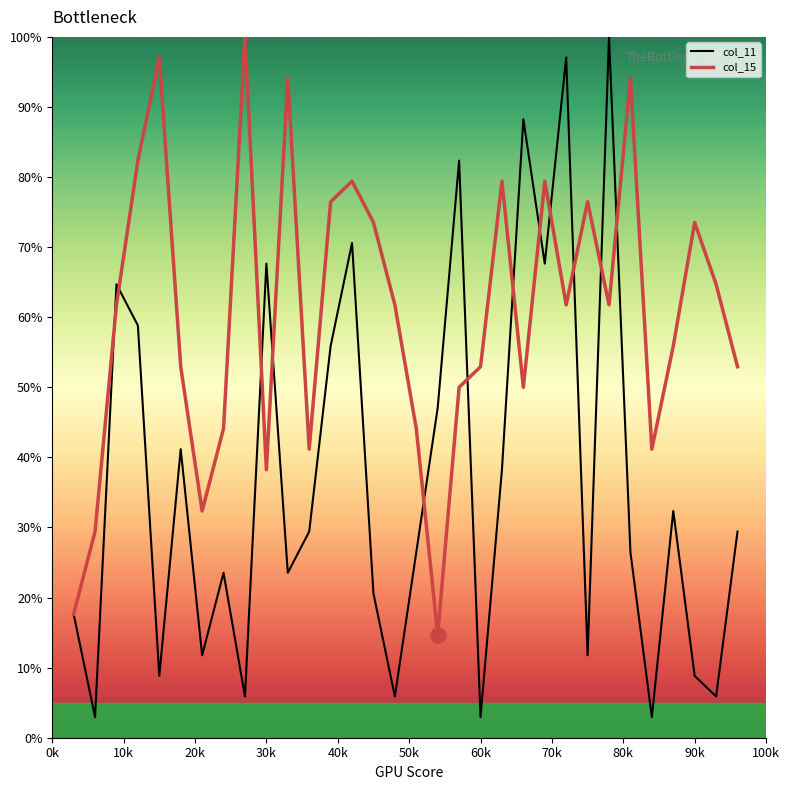

Which series has the widest spread of values?

col_11